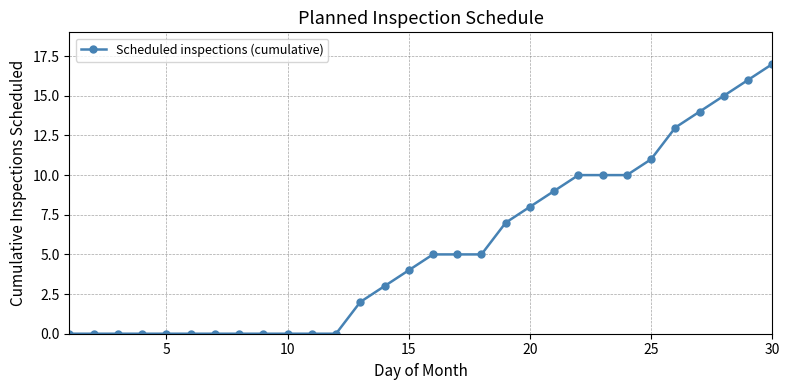

What is the value of the 30th point from the left?

17